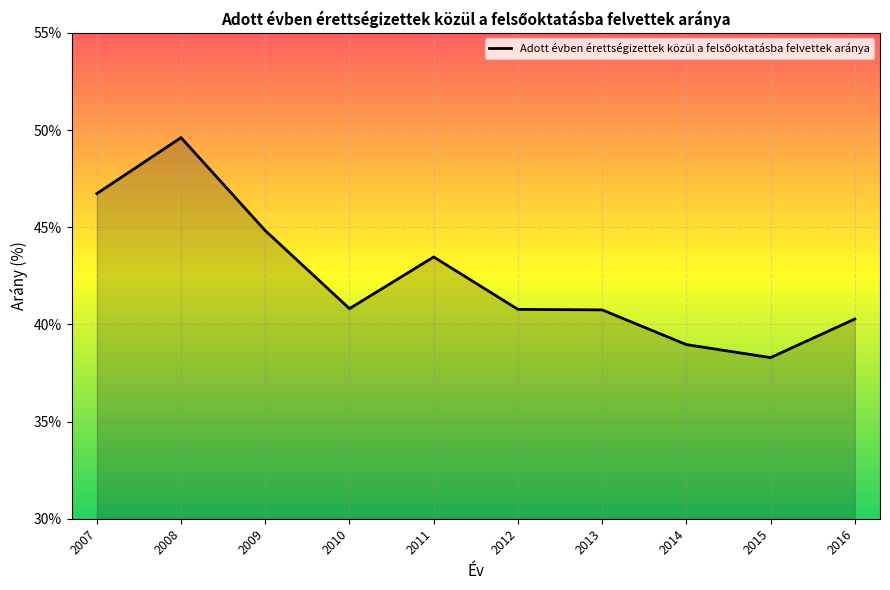

What is the difference between the values at 2009 and 2013?

4.1